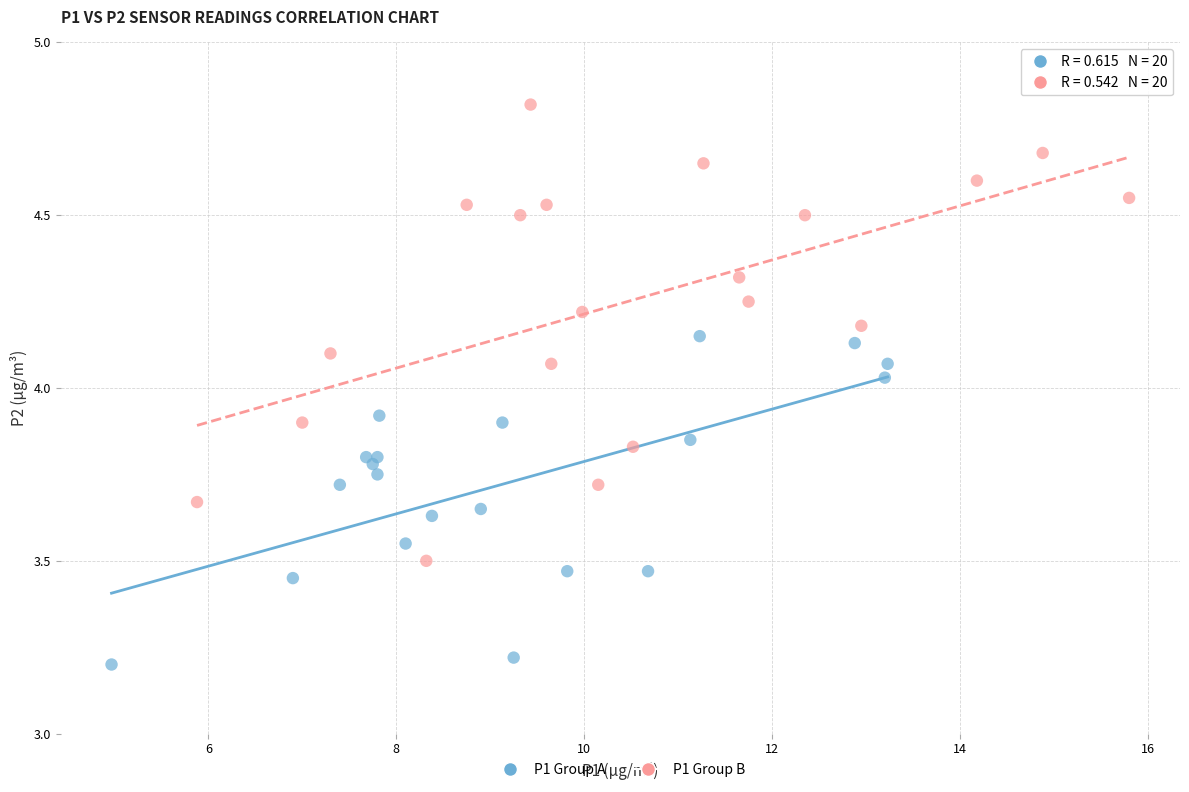

Which series reaches the maximum Y coordinate?

P1 Group B